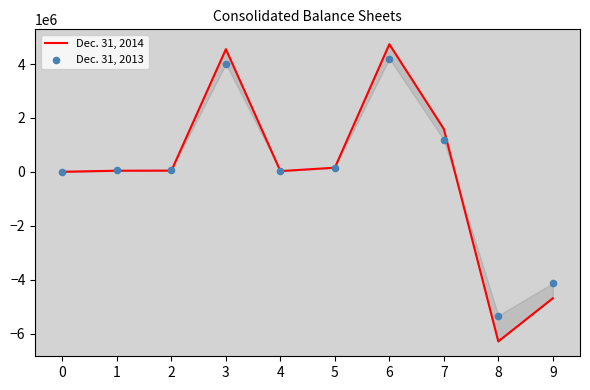

Which series reaches the minimum Y coordinate?

Dec. 31, 2014